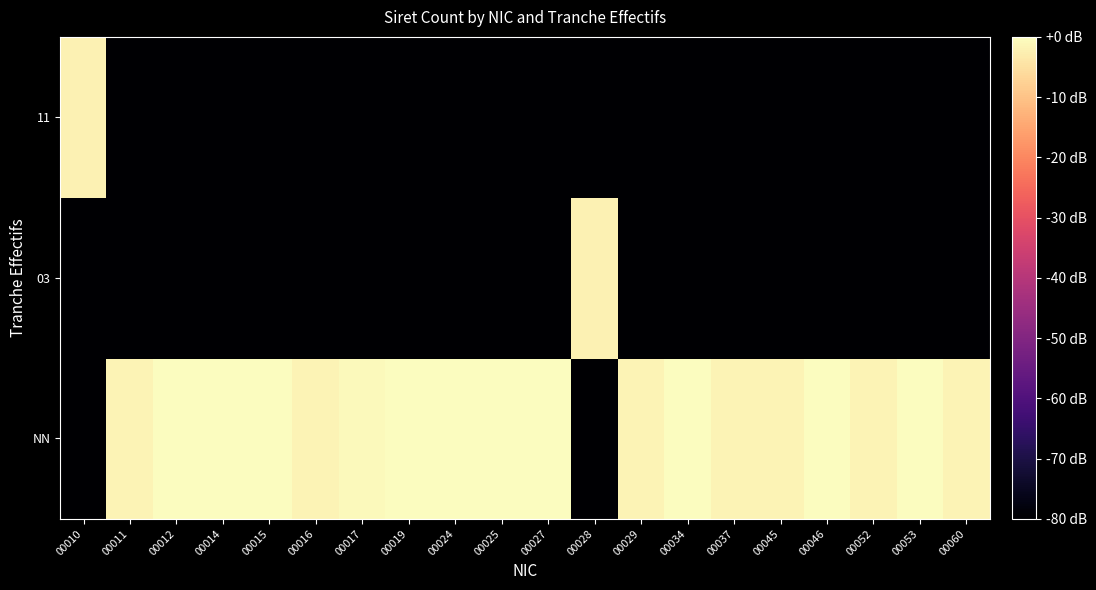

Between 00027 and 00012, which is larger?

00012